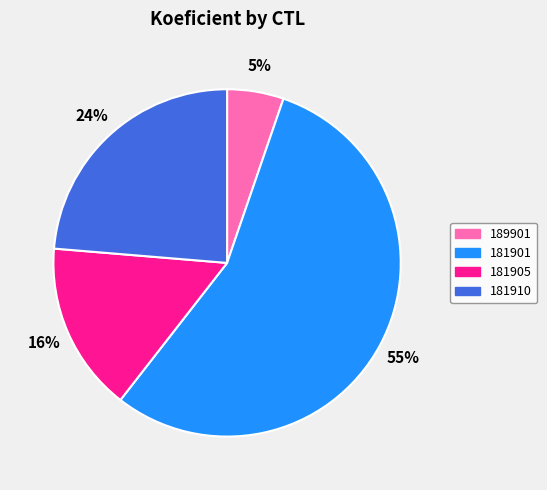

Combined, do 181910 and 189901 account for over 50%?

No